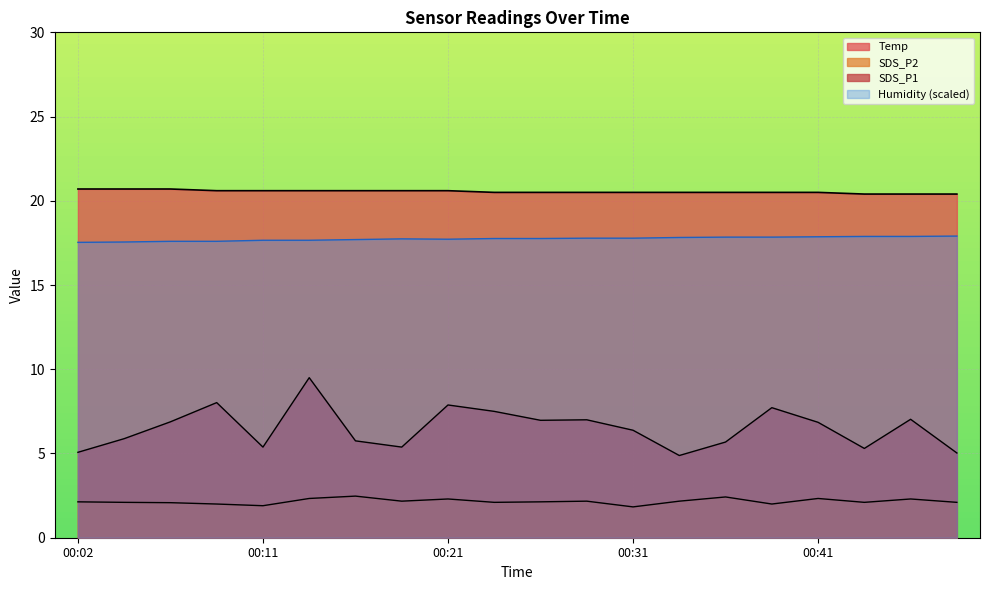

What is the approximate value of SDS_P2 at 00:24?

2.1